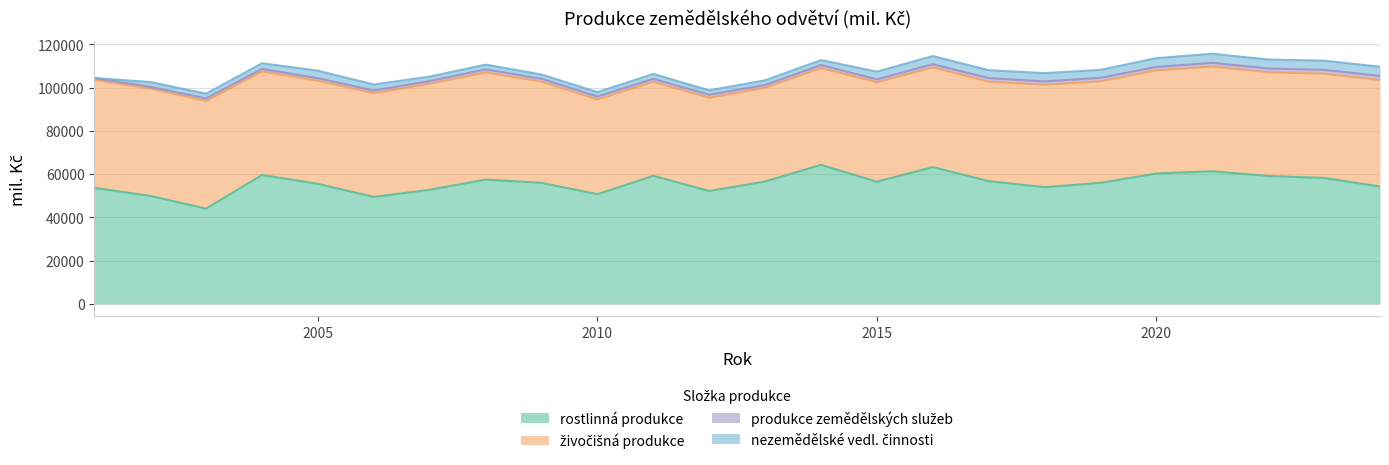

In produkce zemědělských služeb, how many points are higher than both neighbors (excluding endpoints)?

8